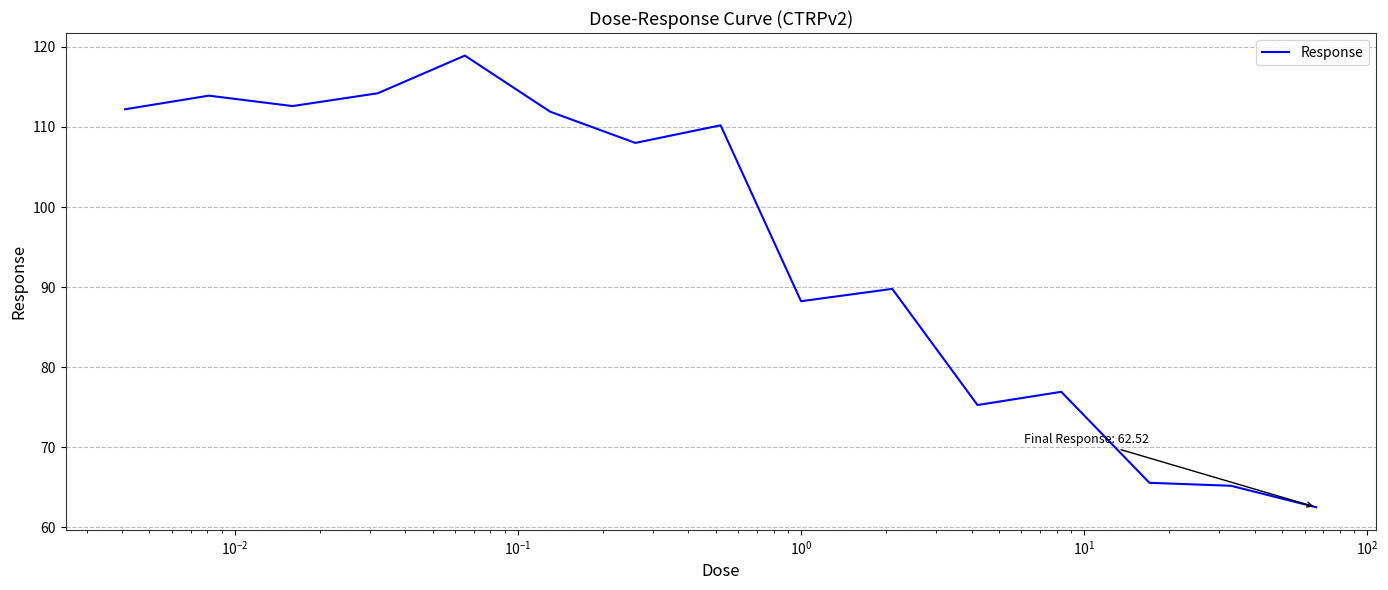

What is the difference between the maximum and minimum values?

56.4